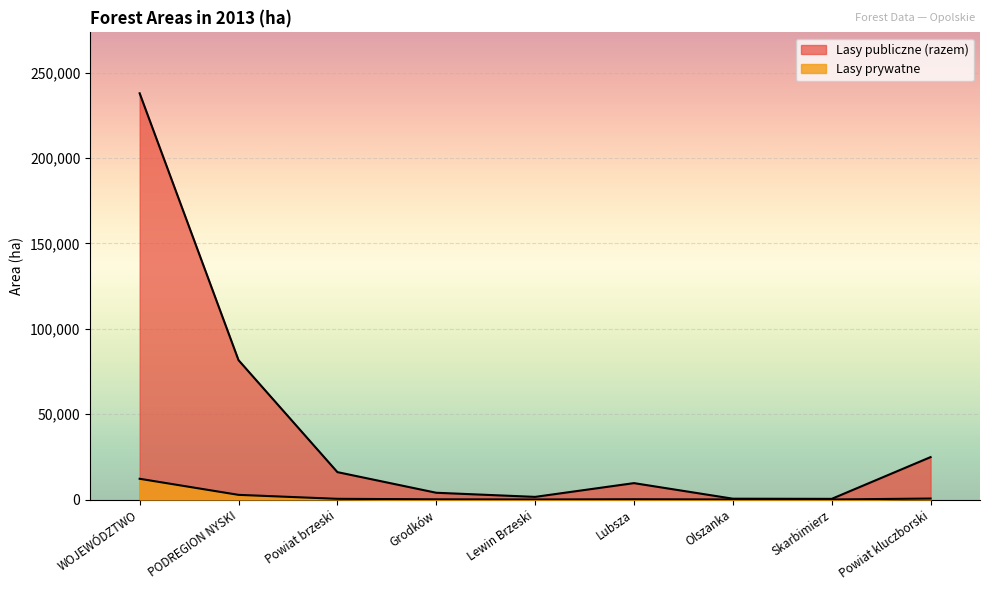

Does the chart display data point markers on the line(s)?

No